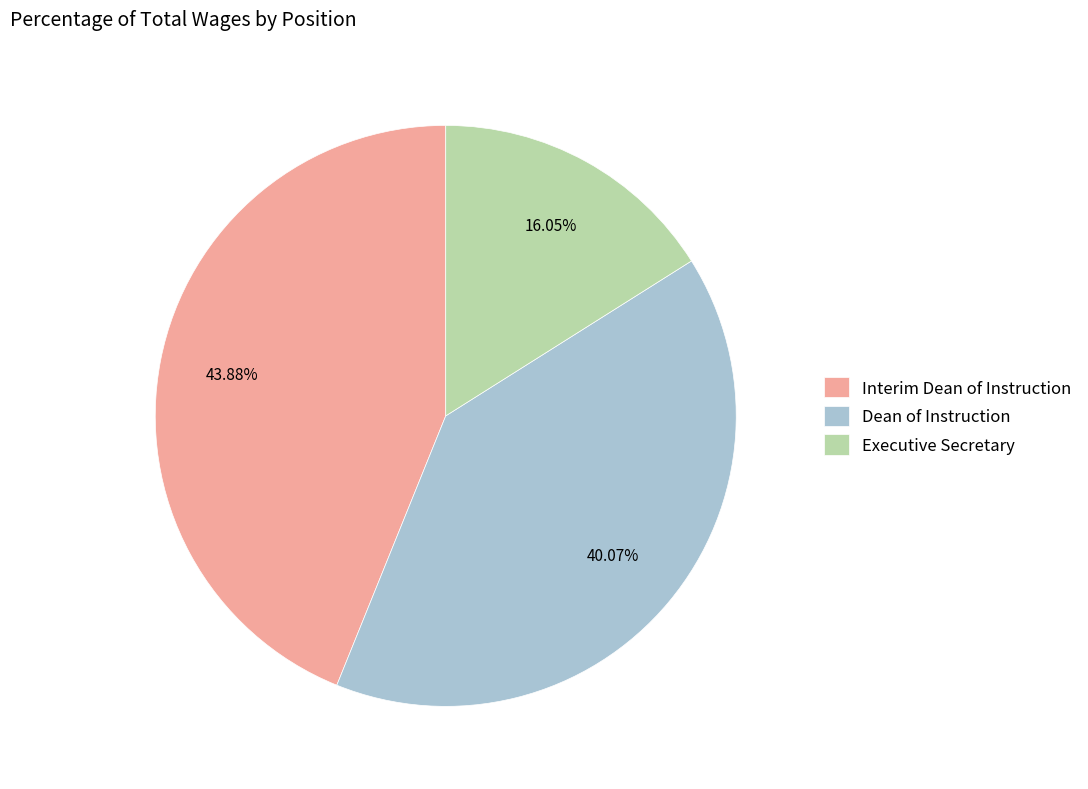

What is the total percentage of Interim Dean of Instruction and Executive Secretary?

59.9%